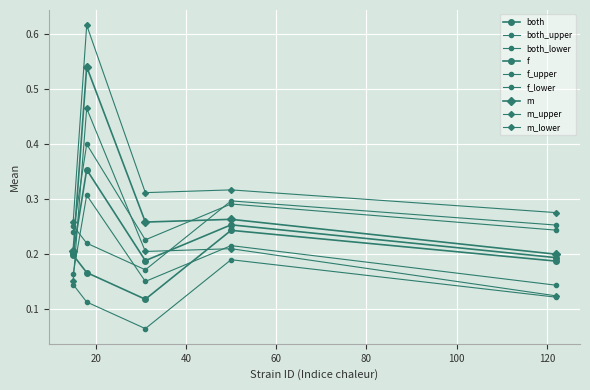

What is the value of the m point at the 4th from the left?

0.3